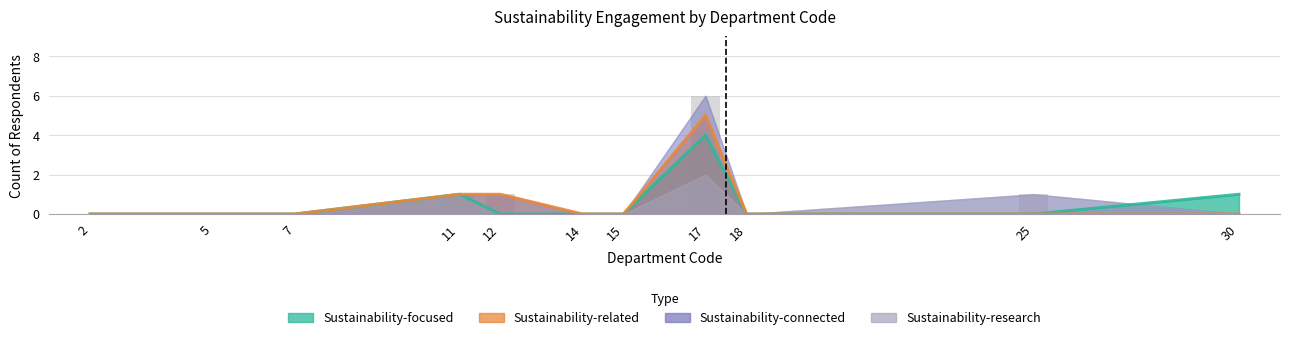

Does the chart contain any negative values?

No